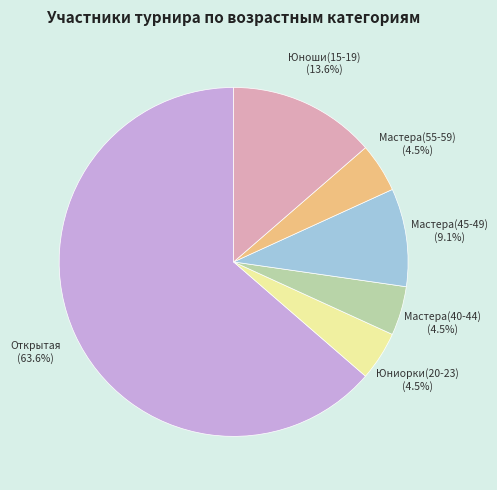

Is the sum of Юниорки(20-23) and Мастера(40-44) greater than half?

No